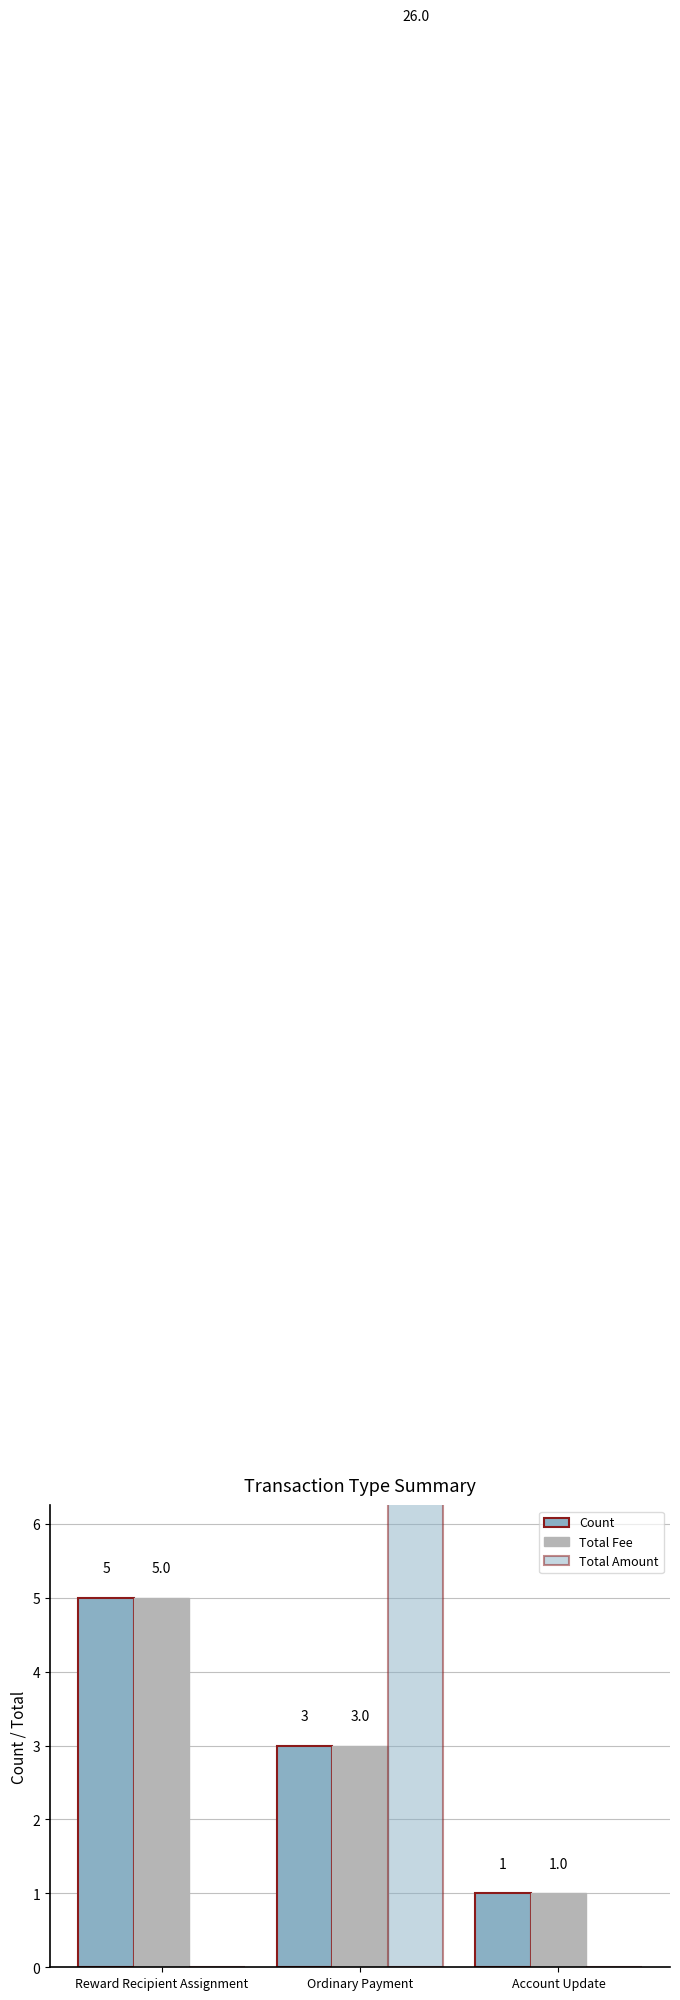

Are the bars grouped side by side (vs. stacked)?

Yes